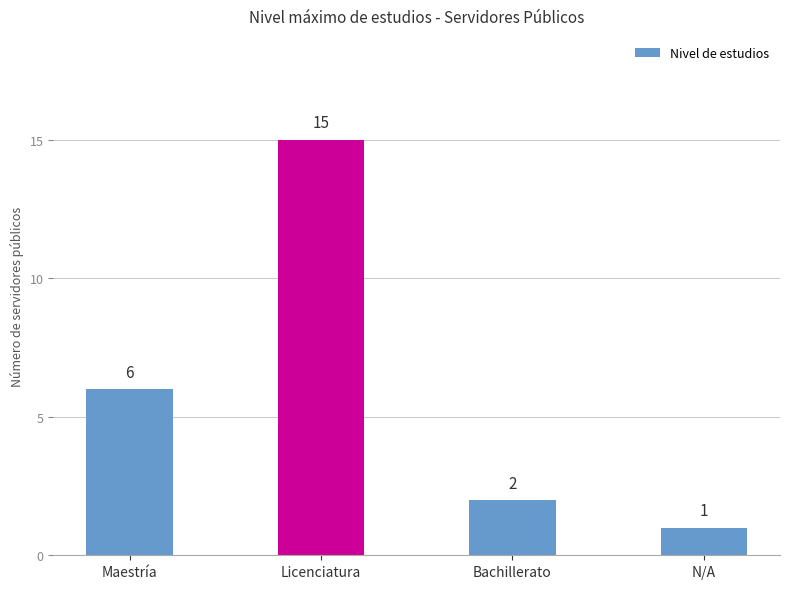

Which has a higher value, Bachillerato or Maestría?

Maestría